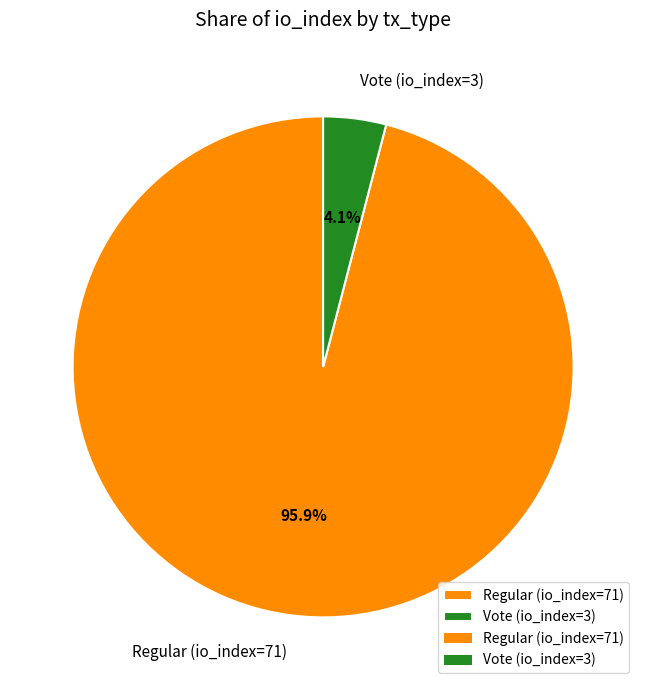

Do Regular (io_index=71) and Vote (io_index=3) together represent more than half of the pie?

Yes